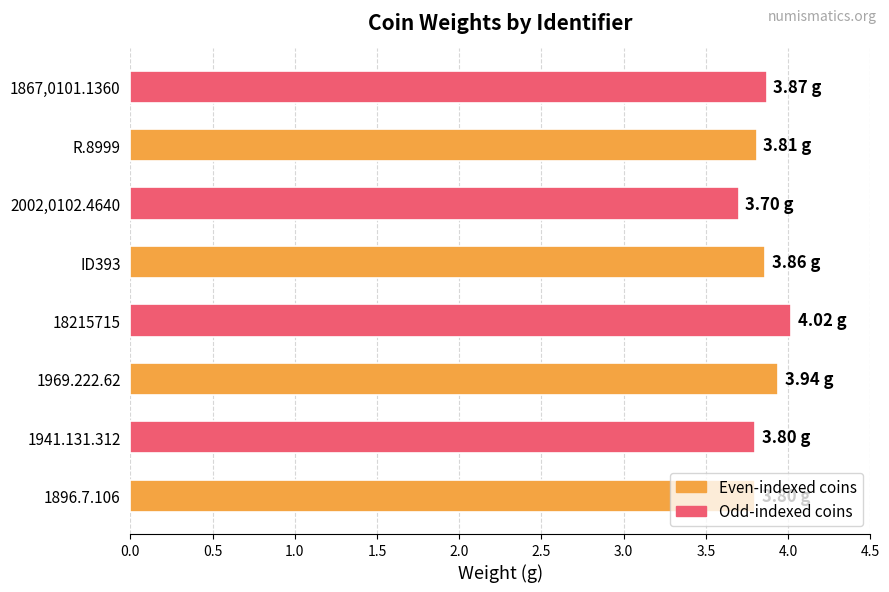

What is the sum of the values at 1867,0101.1360 and 1896.7.106?

7.7